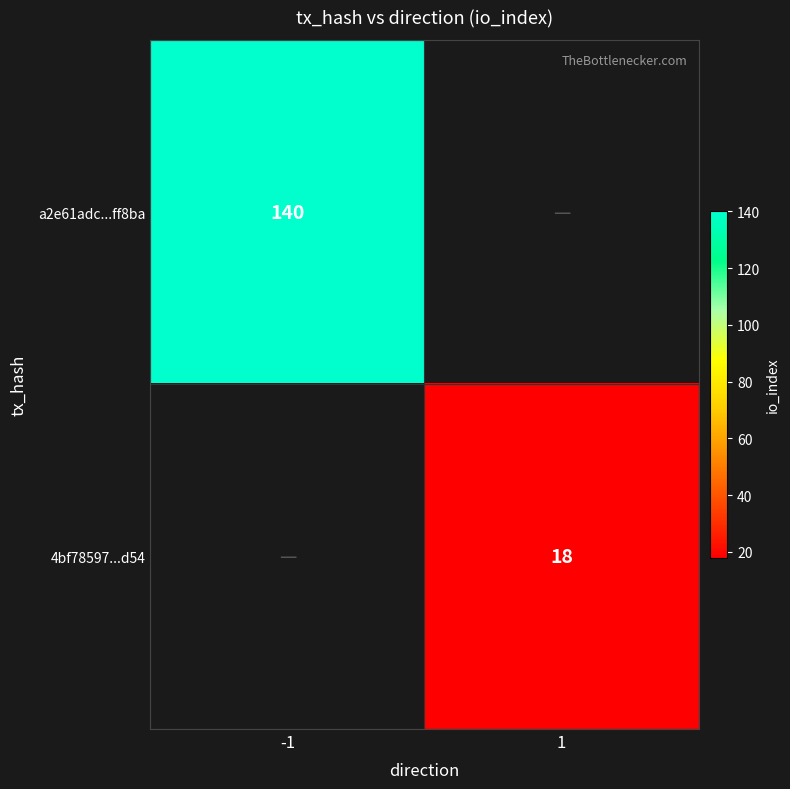

At which category does the chart reach its peak across all series?

-1